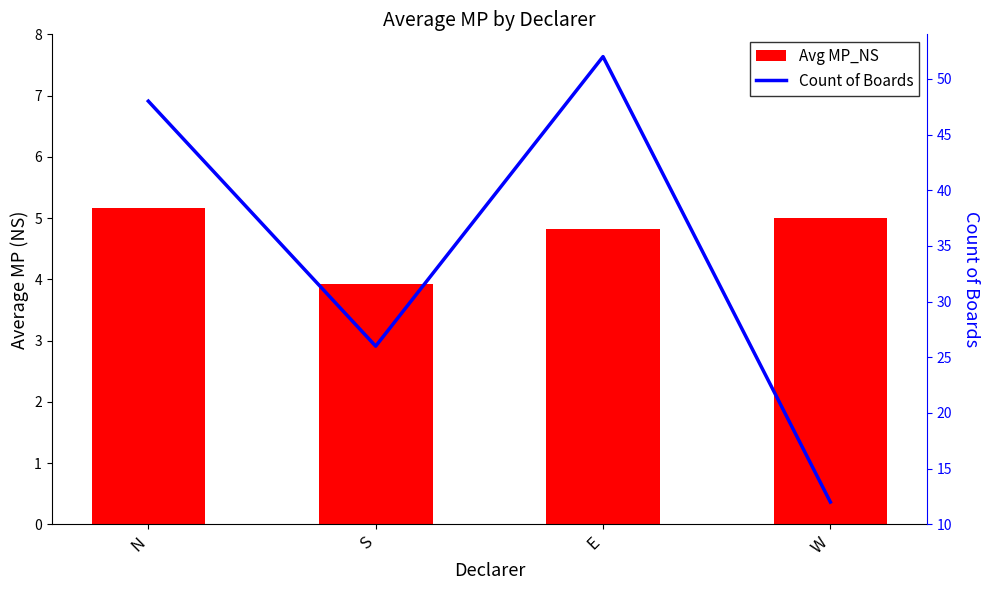

How many groups of bars are there?

4